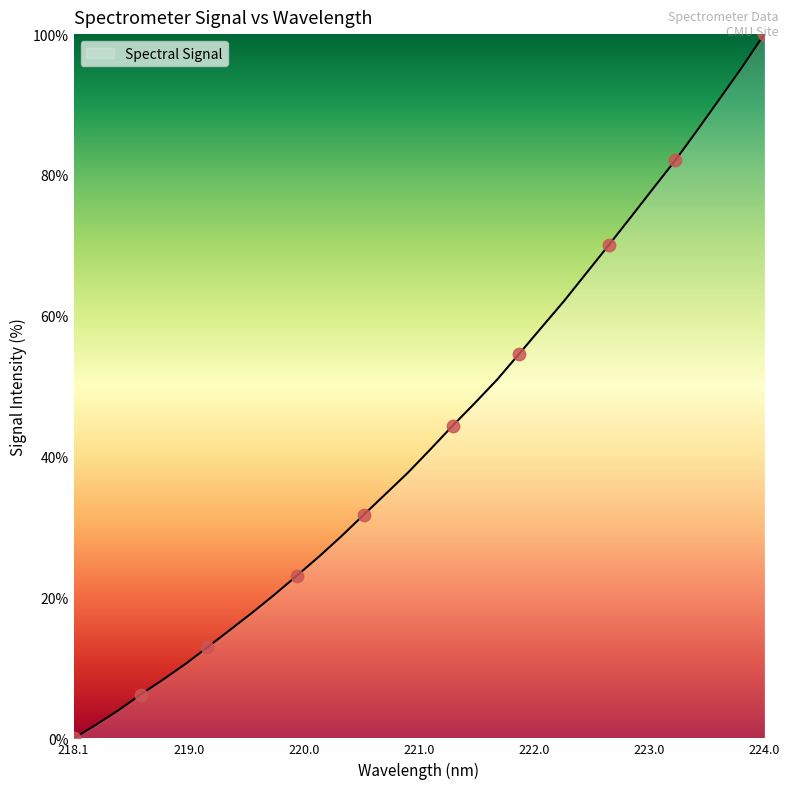

What is the greatest value displayed?

100.0